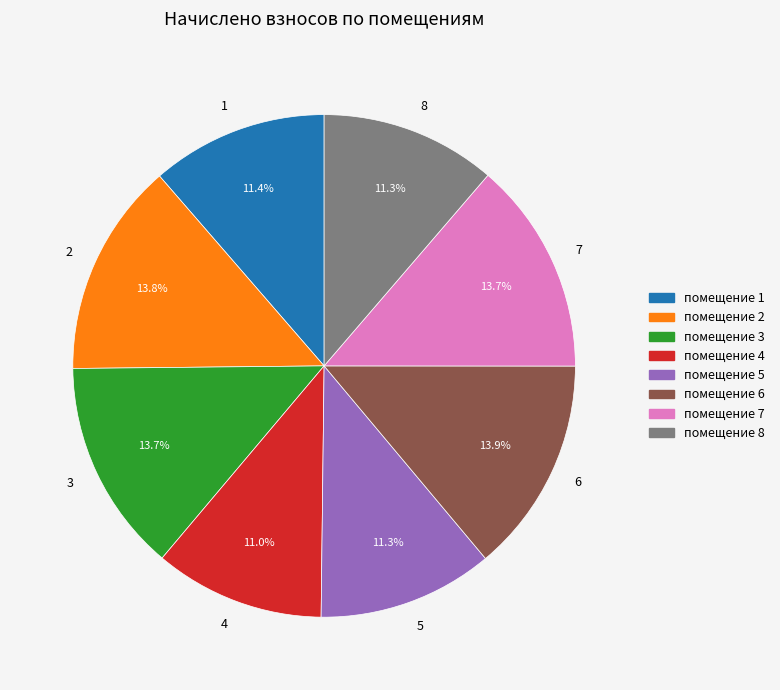

Between 8 and 3, which is larger?

3